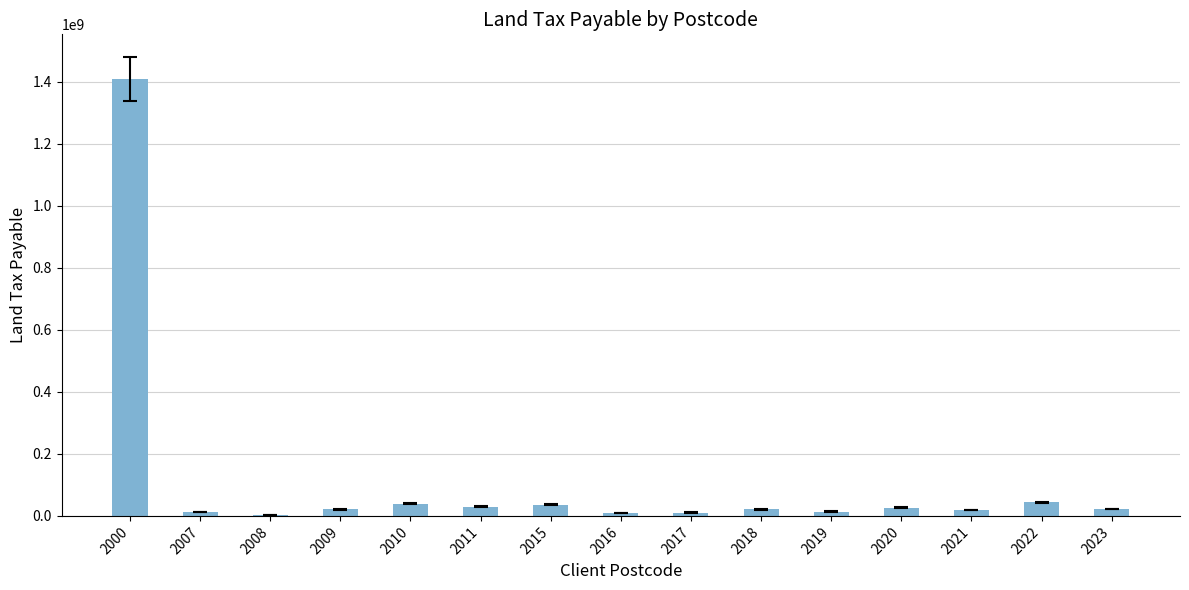

What is the sum of all values?

1717415284.8